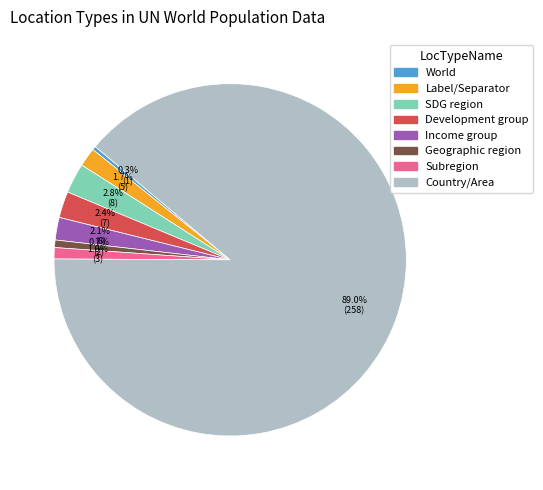

What percentage is NOT represented by Label/Separator?

98.3%